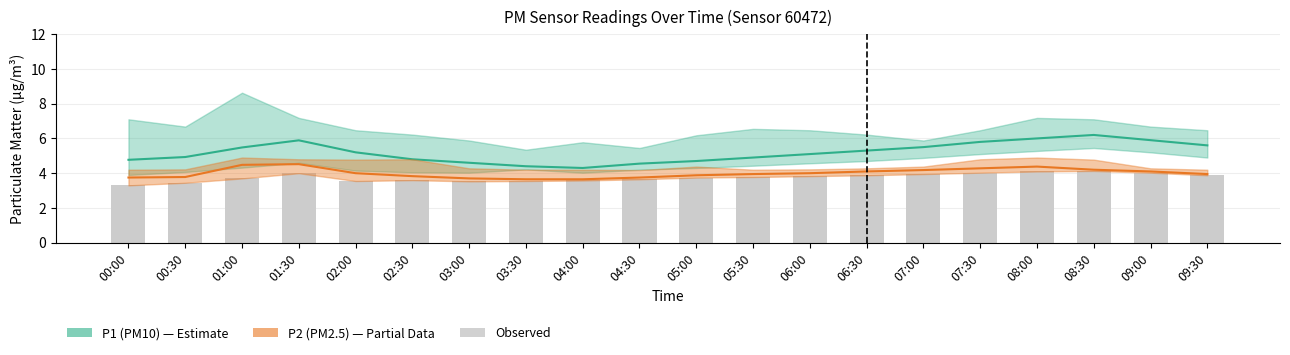

Which series changed the most between 05:00 and 05:30?

P1 (PM10) mid